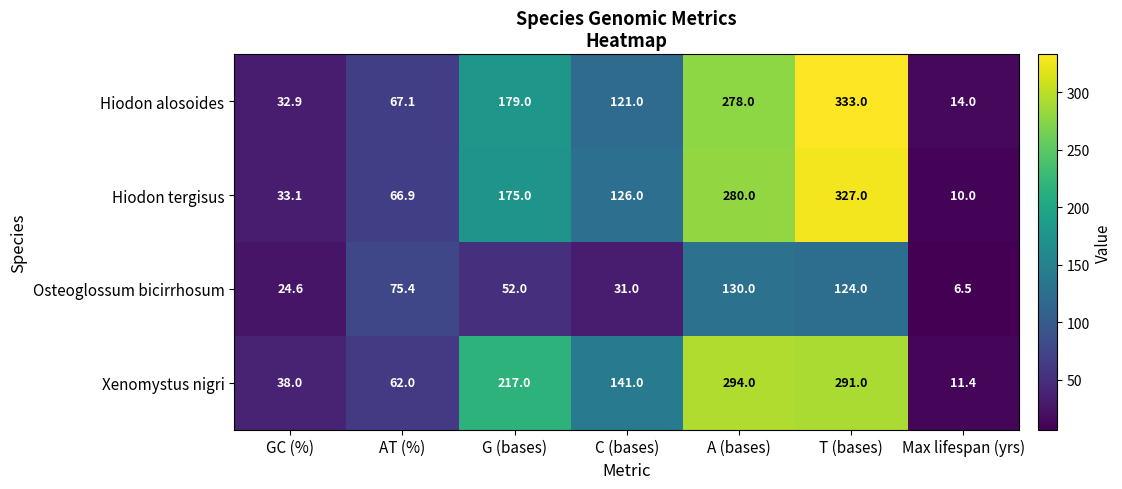

What is the maximum value shown in the chart?

333.0